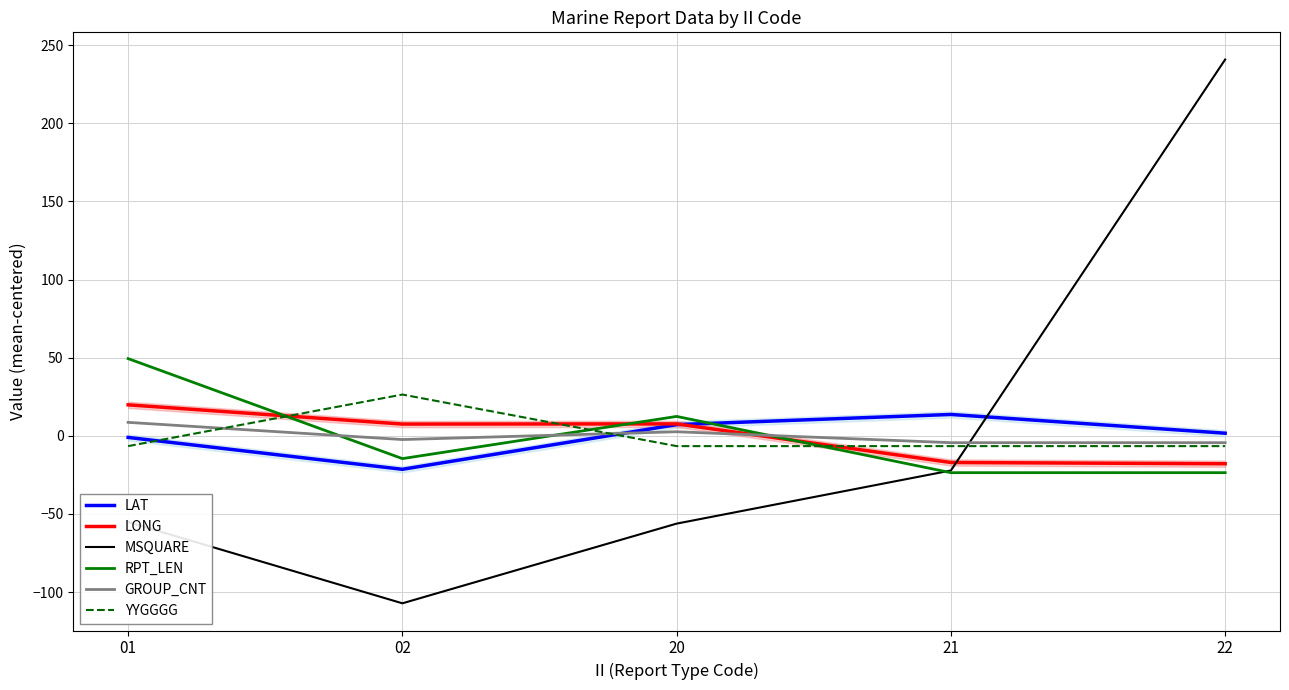

What is the value of the LONG point at the 3rd from the left?

7.6